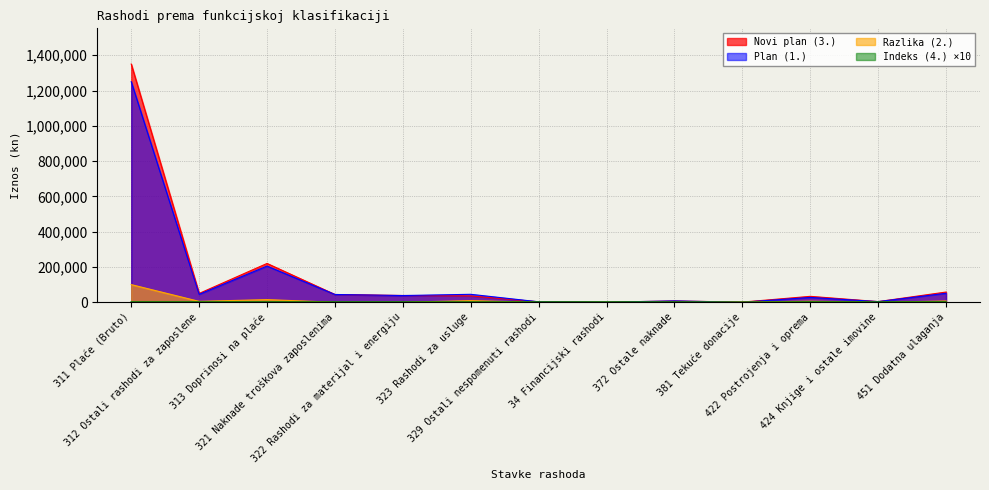

How many lines are shown in the chart?

4